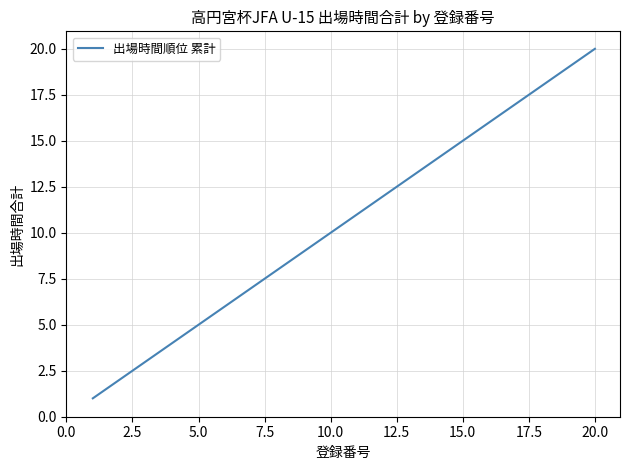

What is the difference between the maximum and minimum values?

19